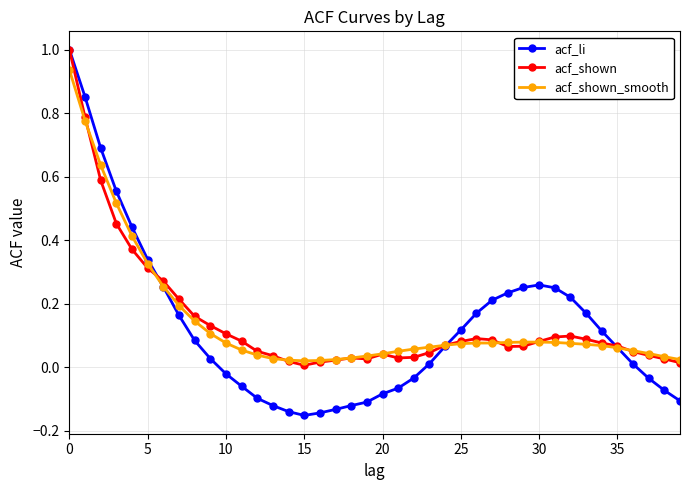

Which series has the largest range (max minus min)?

acf_li